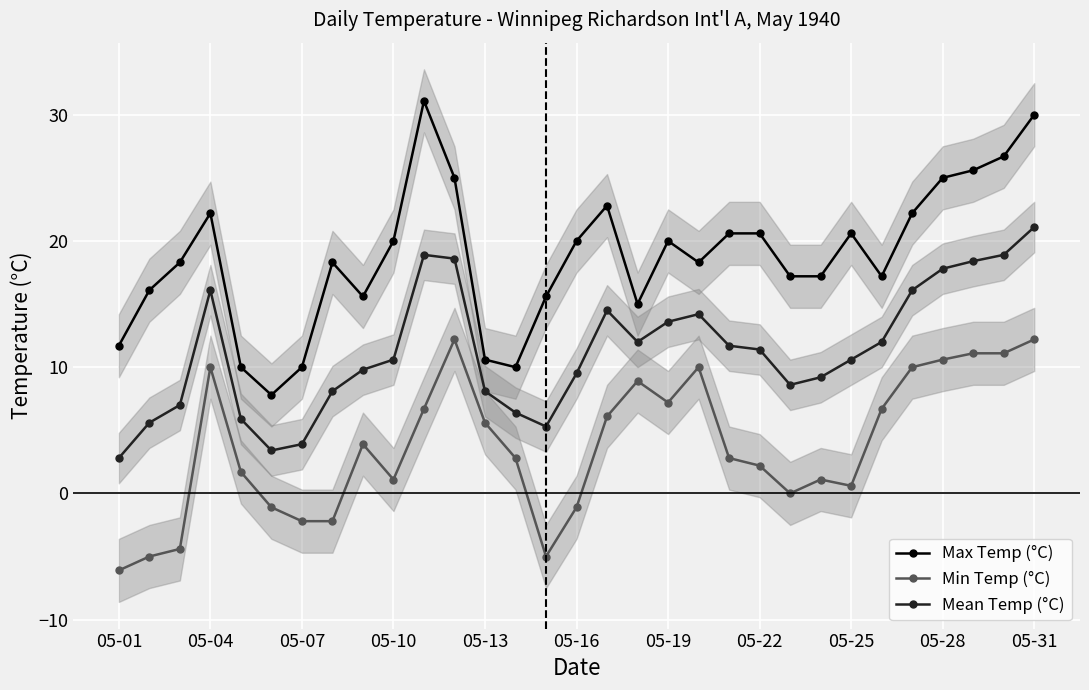

Reading right to left, extract all data points from this chart.

Max Temp (°C): 30.0	26.7	25.6	25.0	22.2	17.2	20.6	17.2	17.2	20.6	20.6	18.3	20.0	15.0	22.8	20.0	15.6	10.0	10.6	25.0	31.1	20.0	15.6	18.3	10.0	7.8	10.0	22.2	18.3	16.1	11.7
Min Temp (°C): 12.2	11.1	11.1	10.6	10.0	6.7	0.6	1.1	0.0	2.2	2.8	10.0	7.2	8.9	6.1	-1.1	-5.0	2.8	5.6	12.2	6.7	1.1	3.9	-2.2	-2.2	-1.1	1.7	10.0	-4.4	-5.0	-6.1
Mean Temp (°C): 21.1	18.9	18.4	17.8	16.1	12.0	10.6	9.2	8.6	11.4	11.7	14.2	13.6	12.0	14.5	9.5	5.3	6.4	8.1	18.6	18.9	10.6	9.8	8.1	3.9	3.4	5.9	16.1	7.0	5.6	2.8